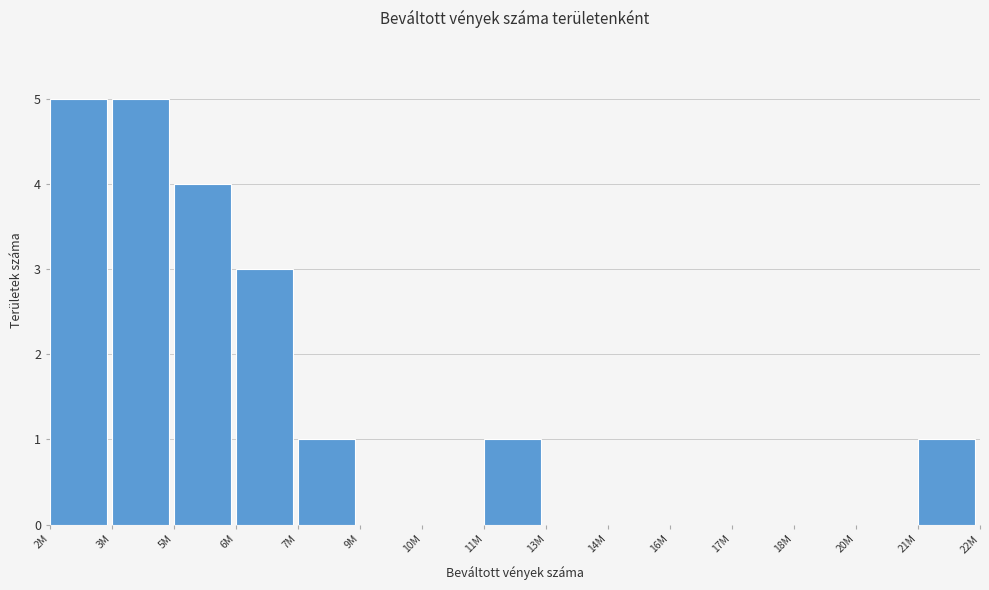

Reading right to left, list all the values displayed in this chart.

21M=1	20M=0	18M=0	17M=0	16M=0	14M=0	13M=0	11M=1	10M=0	9M=0	7M=1	6M=3	5M=4	3M=5	2M=5